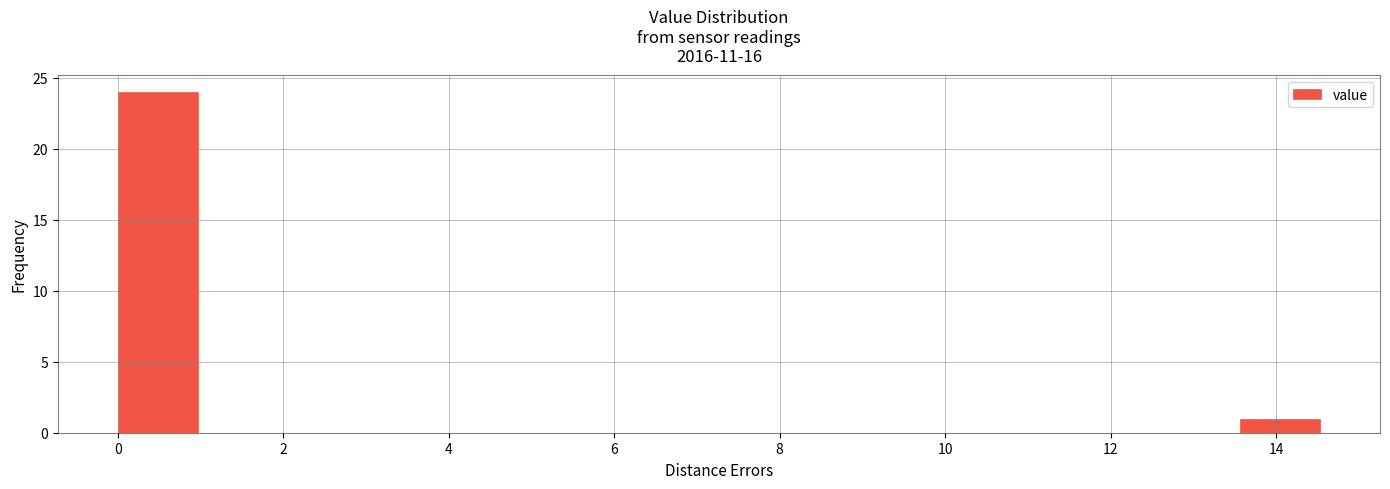

Reading left to right, transcribe this chart: for each bar, give the range it covers on the x-axis and its height. Neither the bar edges nor the heights are printed on the chart, so give them approximately, as read against the axes.

0.0 to 1.0: 24
1.0 to 2.0: 0
2.0 to 3.0: 0
3.0 to 3.8: 0
3.8 to 4.8: 0
4.8 to 5.8: 0
5.8 to 6.8: 0
6.8 to 7.8: 0
7.8 to 8.8: 0
8.8 to 9.6: 0
9.6 to 10.6: 0
10.6 to 11.6: 0
11.6 to 12.6: 0
12.6 to 13.6: 0
13.6 to 14.6: 1